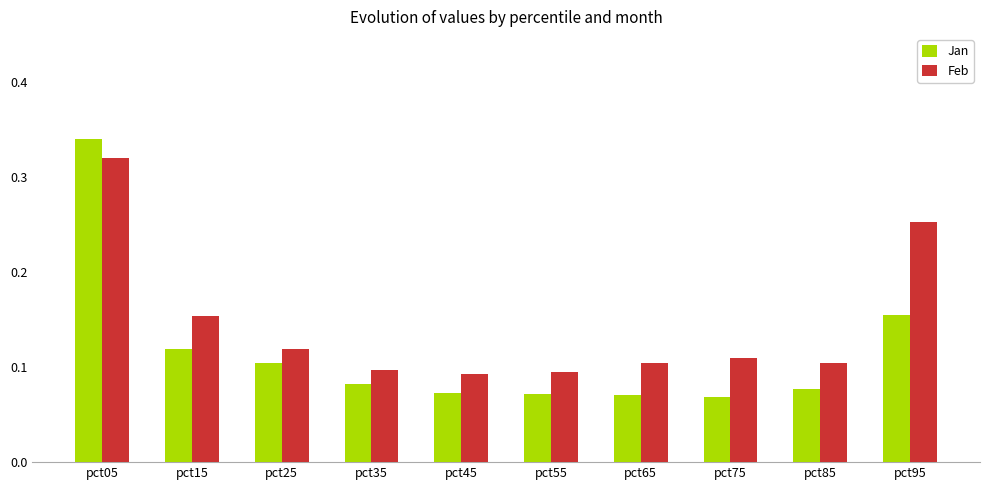

What is the sum of the Jan values at pct55 and pct05?

0.4